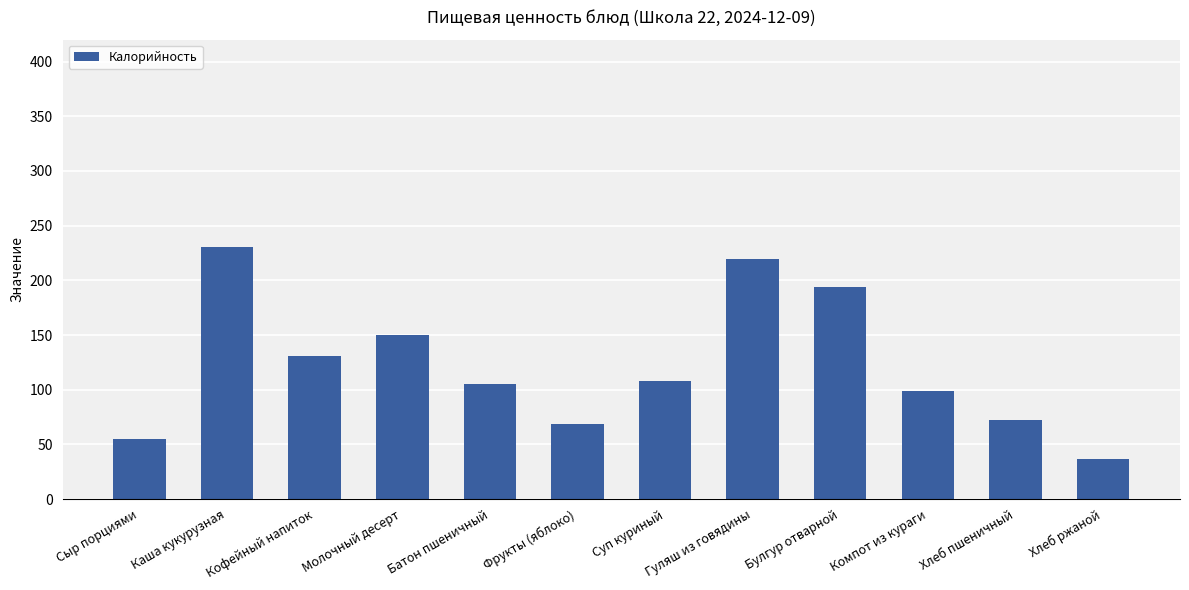

Between Каша кукурузная and Суп куриный, which is larger?

Каша кукурузная